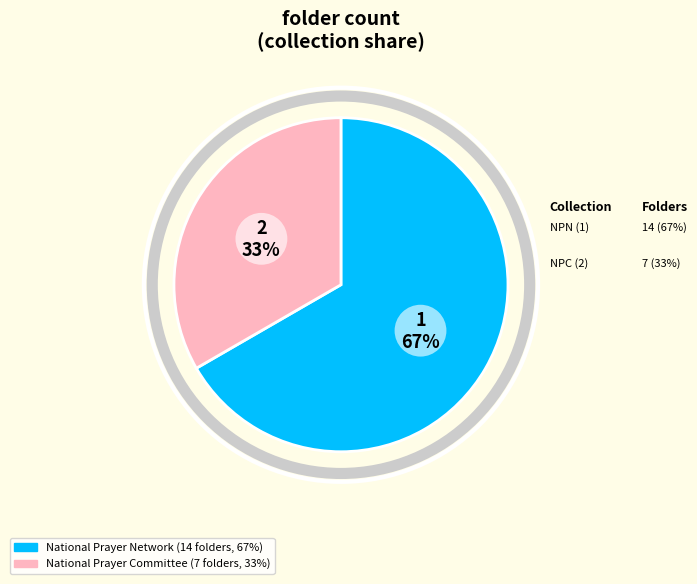

To the nearest percent, what is the average slice percentage?

50%